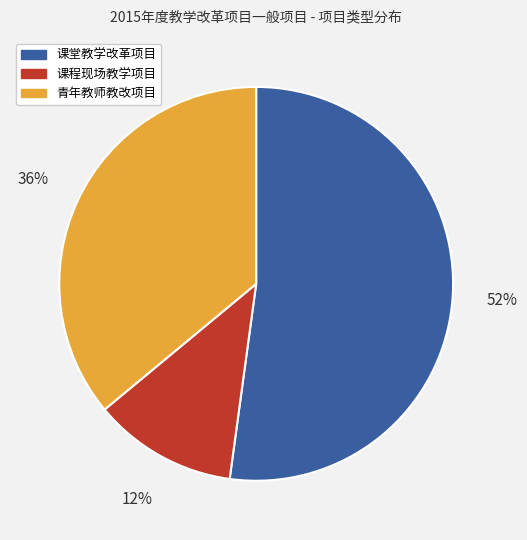

Rank the categories by value from lowest to highest.

课程现场教学项目, 青年教师教改项目, 课堂教学改革项目